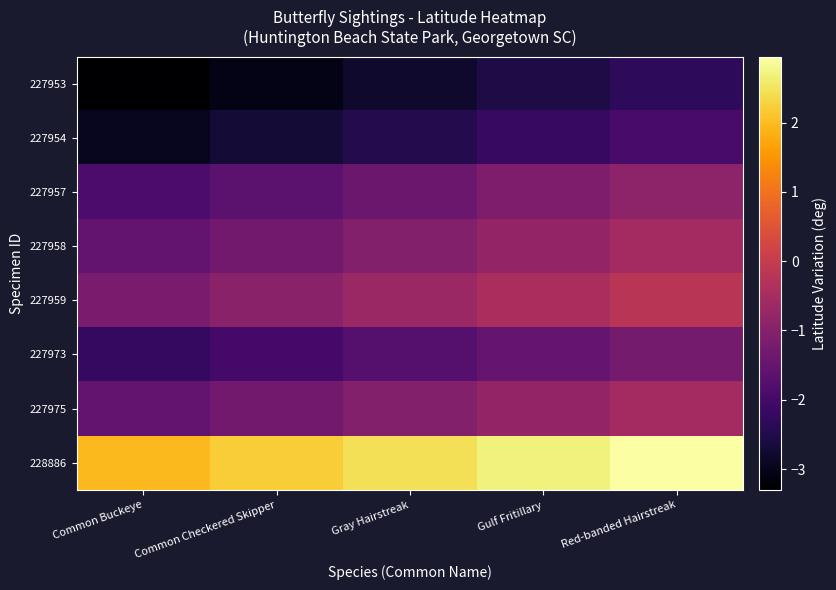

How many categories are shown in the chart?

5